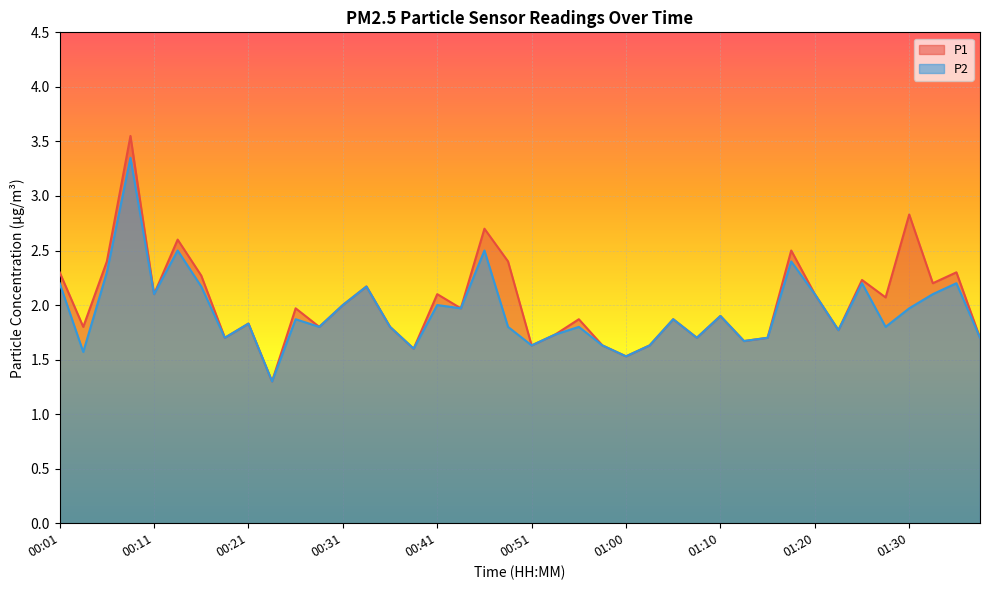

True or false: P1 and P2 cross at least once.

False